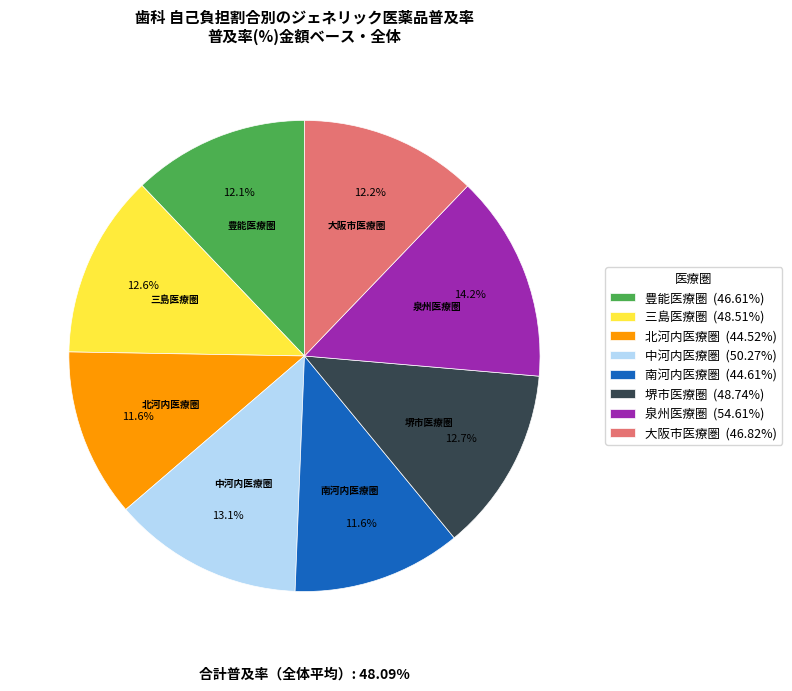

What percentage is NOT represented by 南河内医療圏?

88.4%